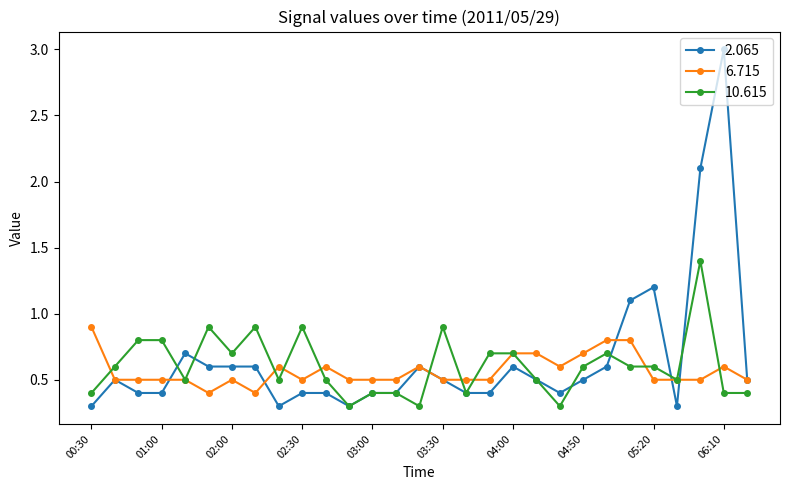

After their last crossing, which series has the higher values: 10.615 or 2.065?

2.065